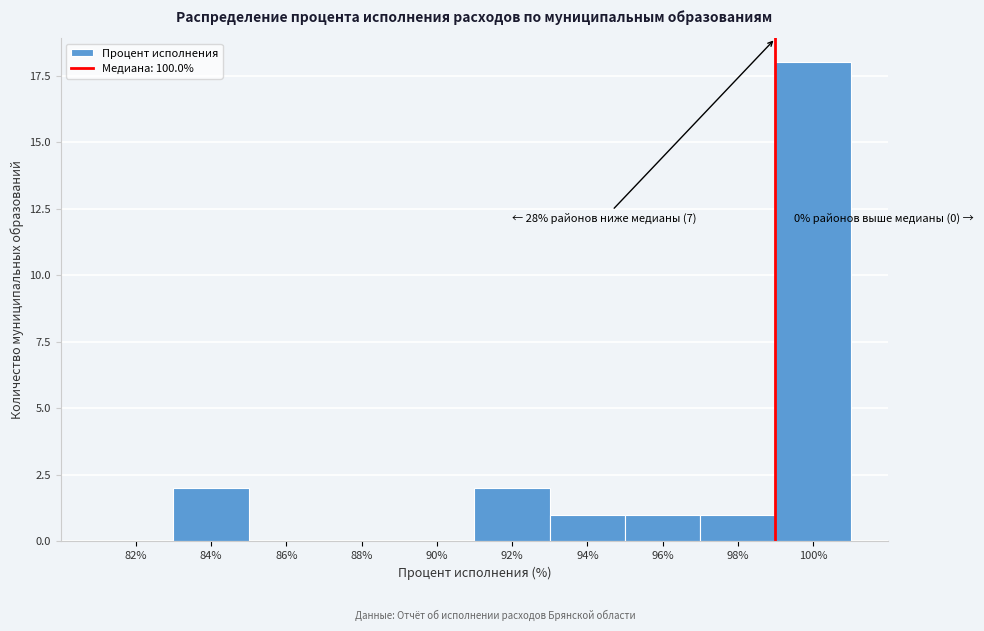

Reading left to right, what are all the values shown in this chart?

82%=0	84%=2	86%=0	88%=0	90%=0	92%=2	94%=1	96%=1	98%=1	100%=18